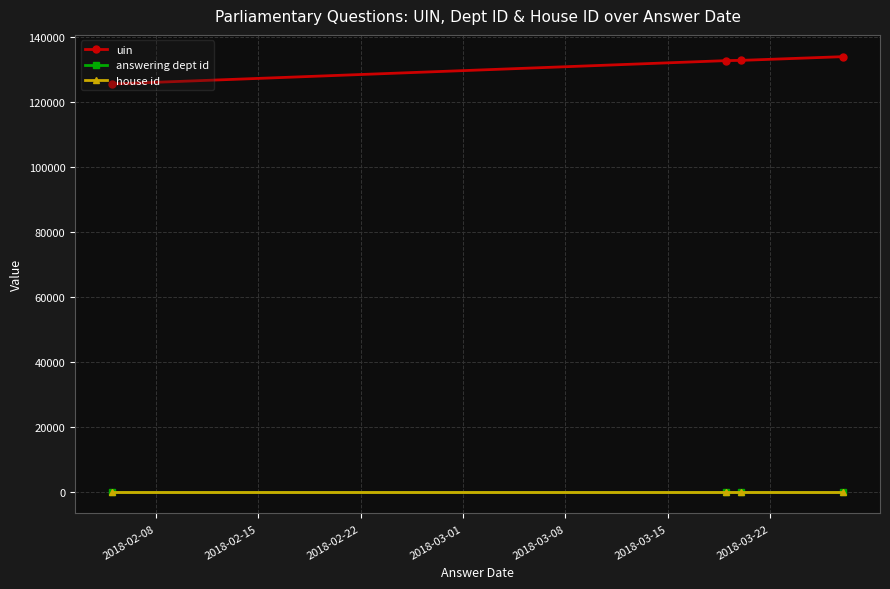

What is the highest value of the answering dept id series?

27